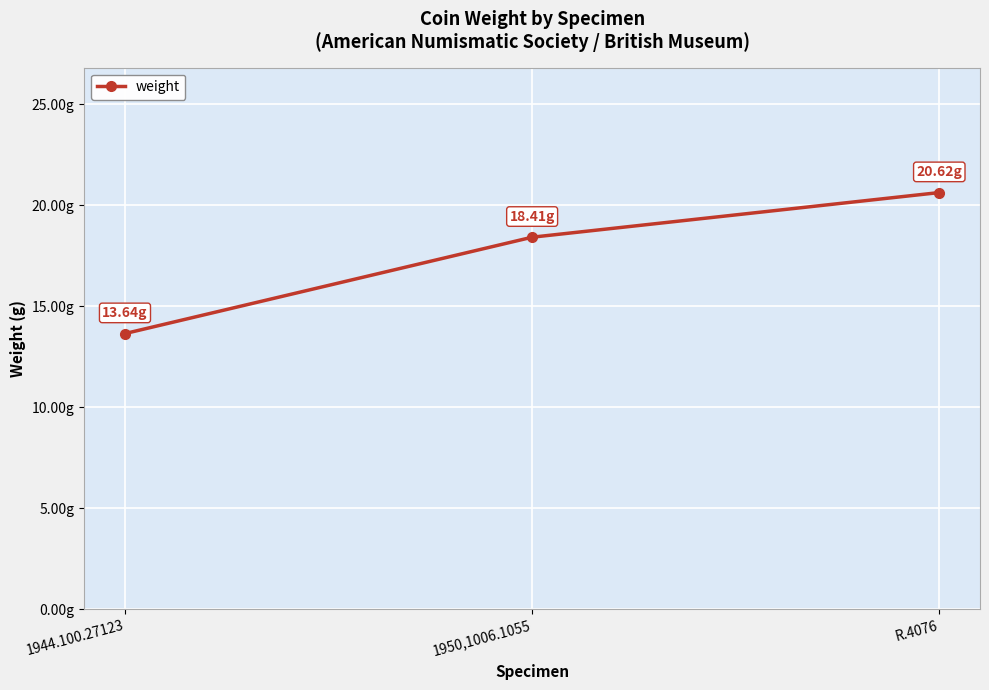

What is the label of the 1st point from the right?

R.4076